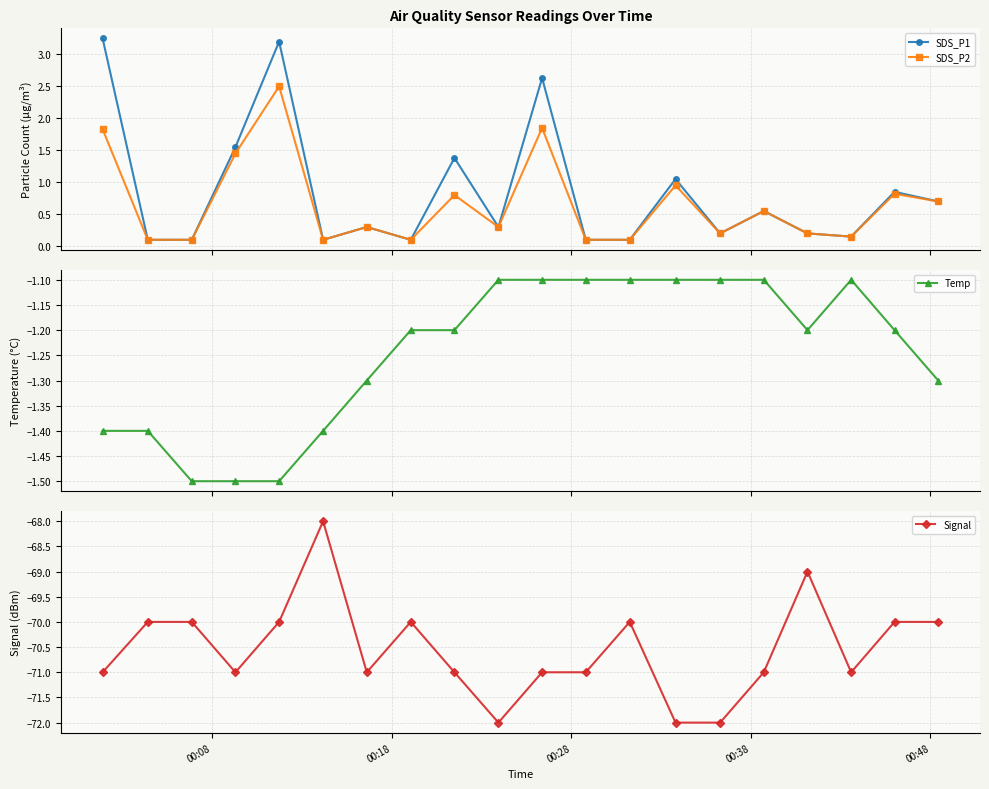

How many interior local peaks does the SDS_P2 series have?

7